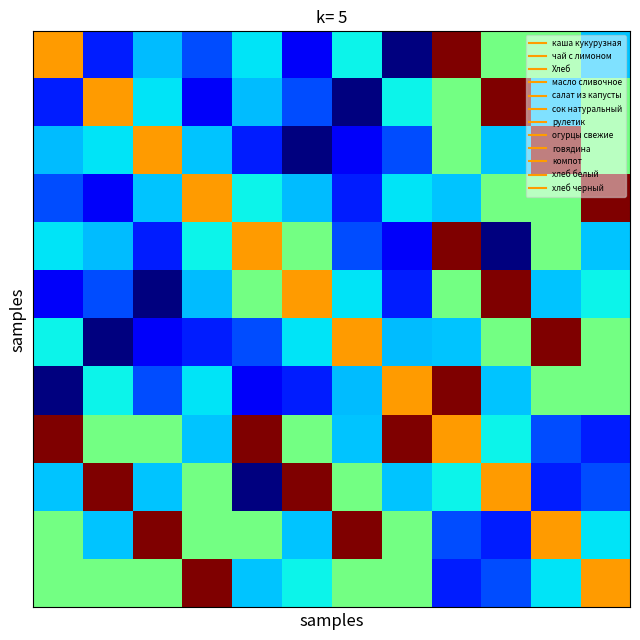

How many data points does each series have?

12